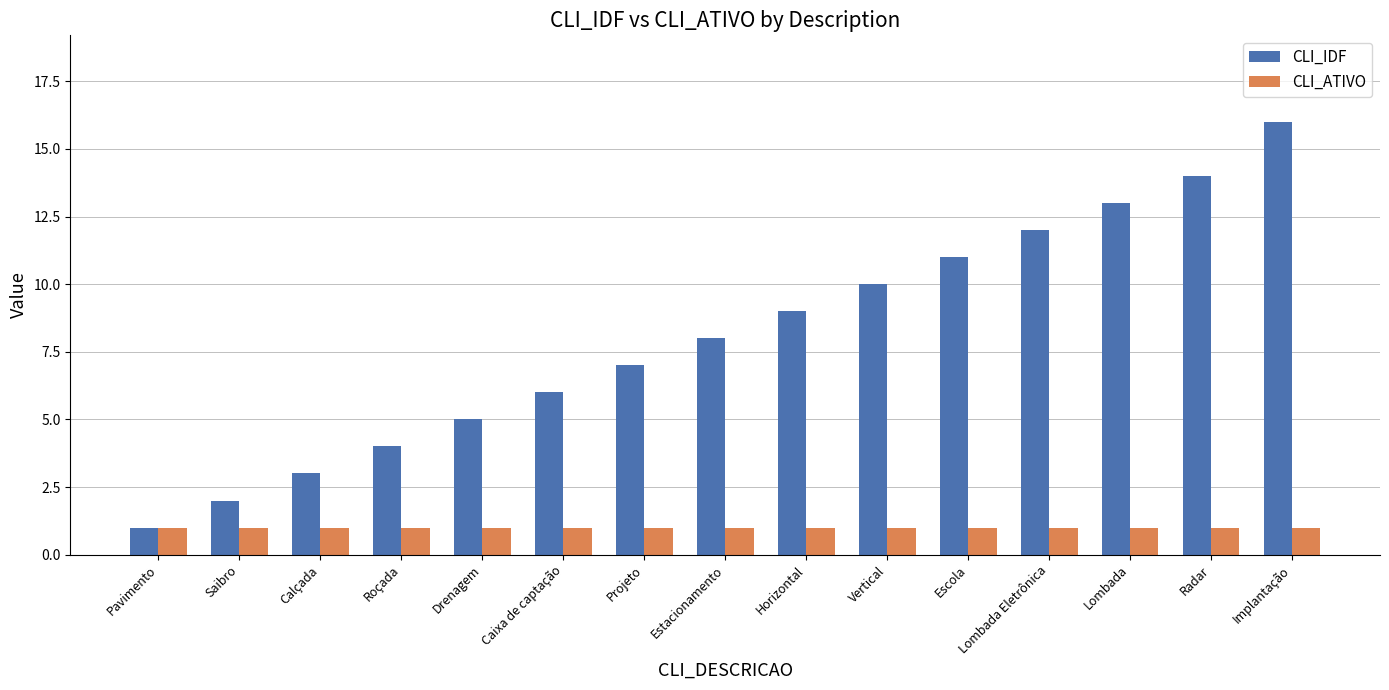

Are the bars grouped side by side (vs. stacked)?

Yes